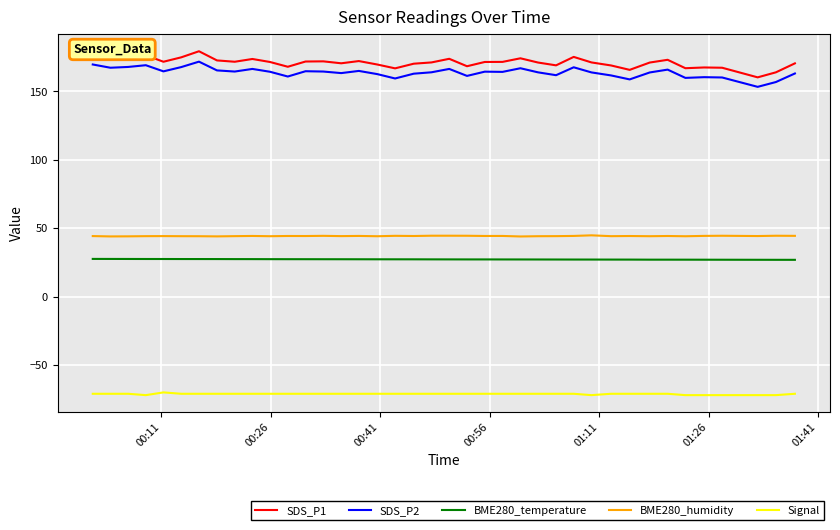

What is the difference between the maximum and minimum values in the BME280_temperature series?

0.7